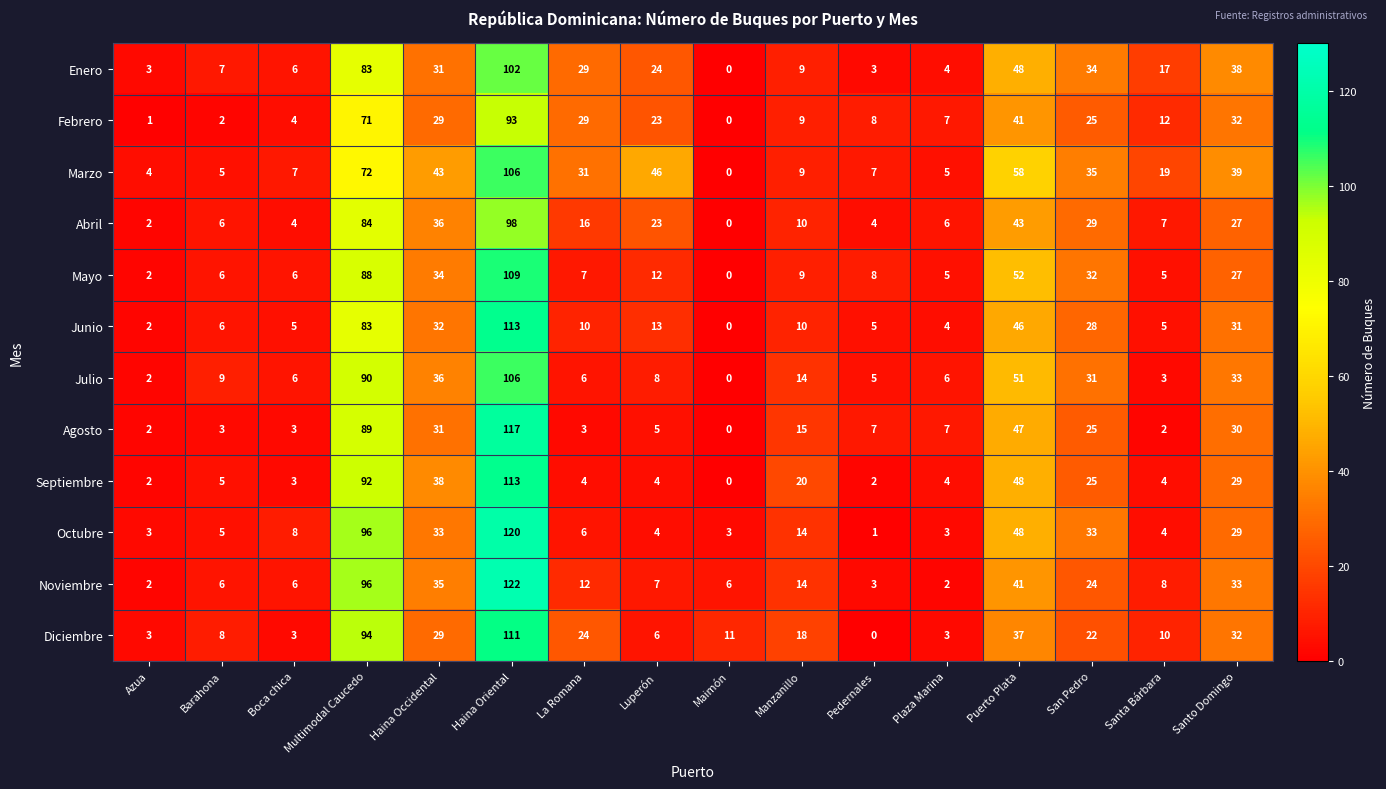

Is it true that Diciembre equals 14 at San Pedro?

False